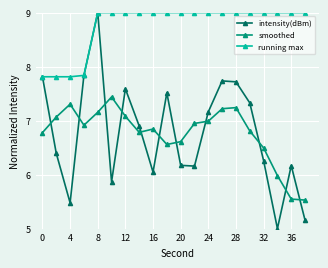

Which series has the largest total across all categories?

running max